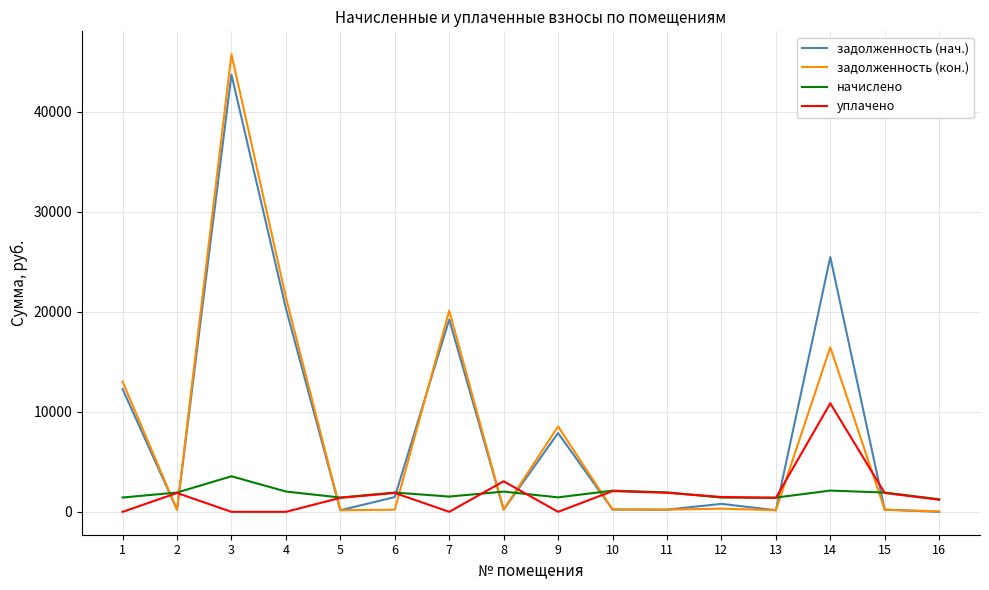

Which series changed the most between 7 and 11?

задолженность (кон.)